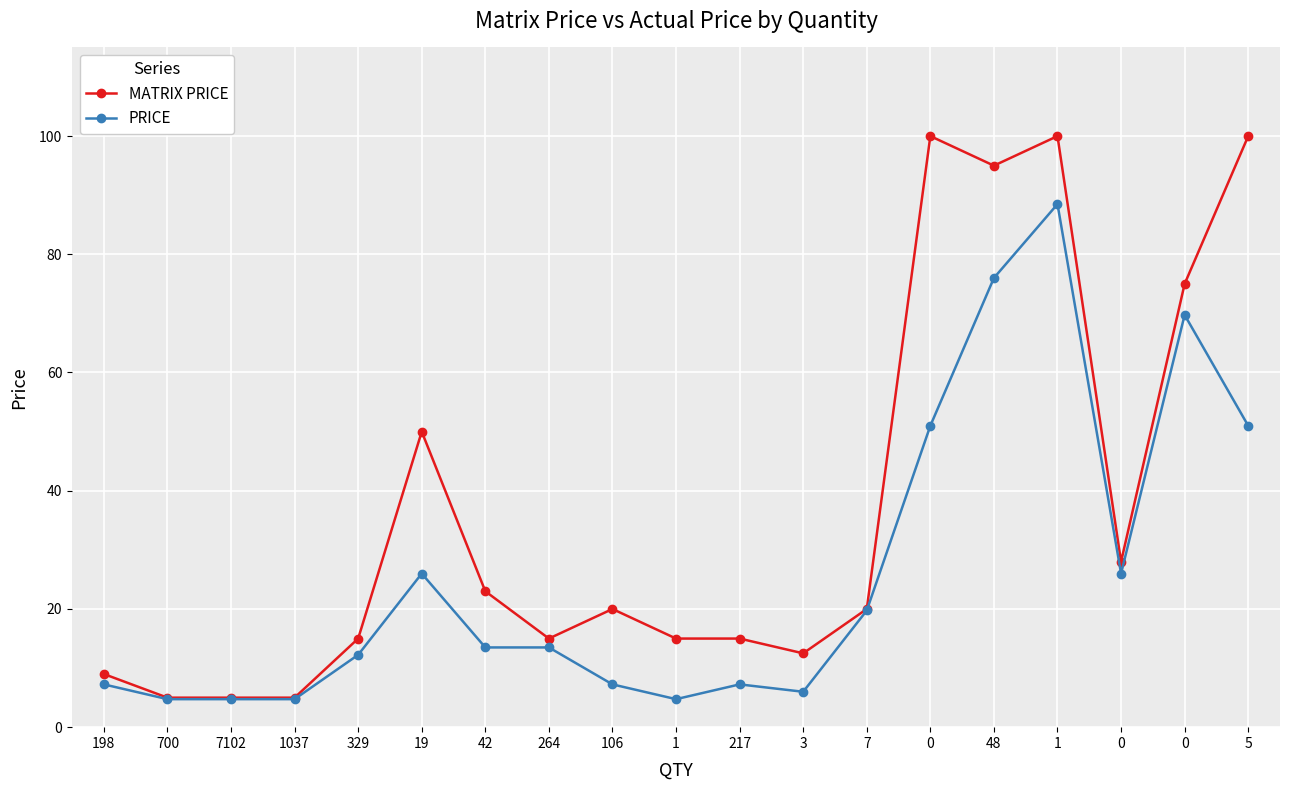

Which category has the lowest value across all series?

700